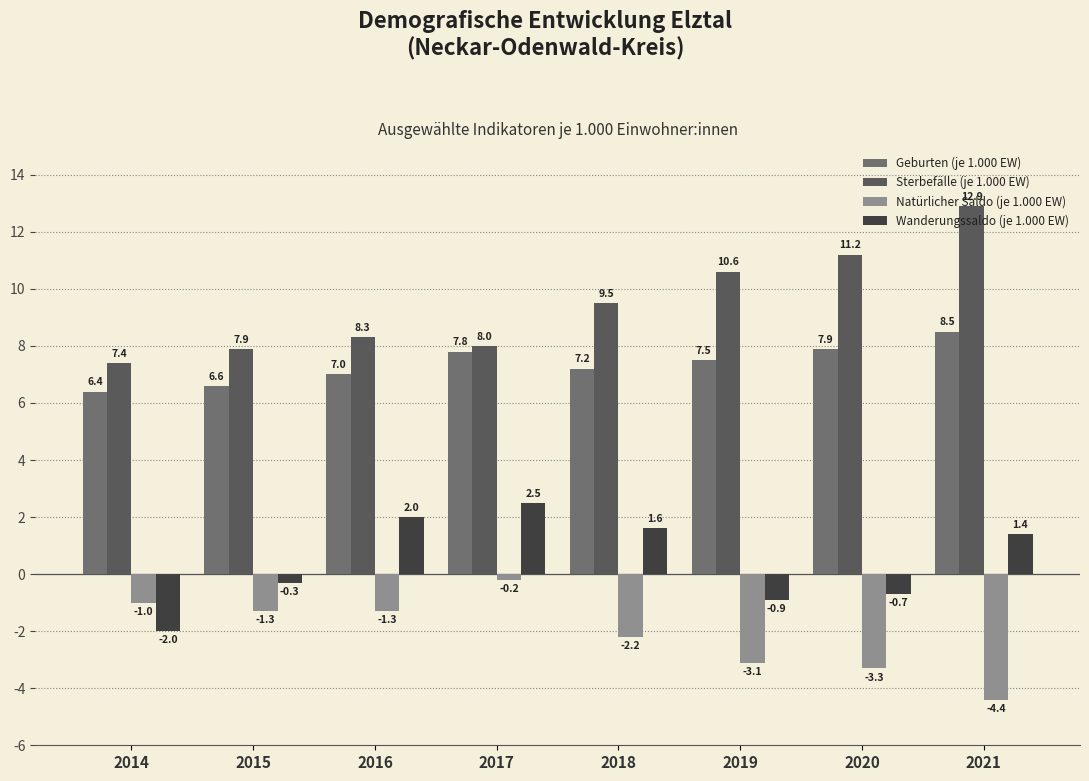

Rank the series at 2019 from highest to lowest value.

Sterbefälle (je 1.000 EW), Geburten (je 1.000 EW), Wanderungssaldo (je 1.000 EW), Natürlicher Saldo (je 1.000 EW)